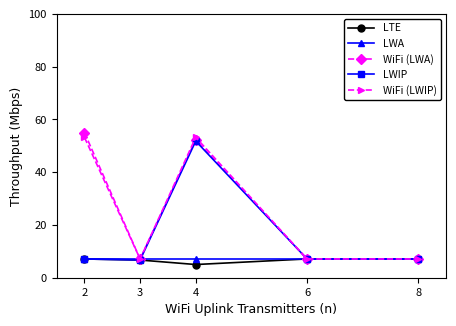

Does the chart have visible grid lines?

No